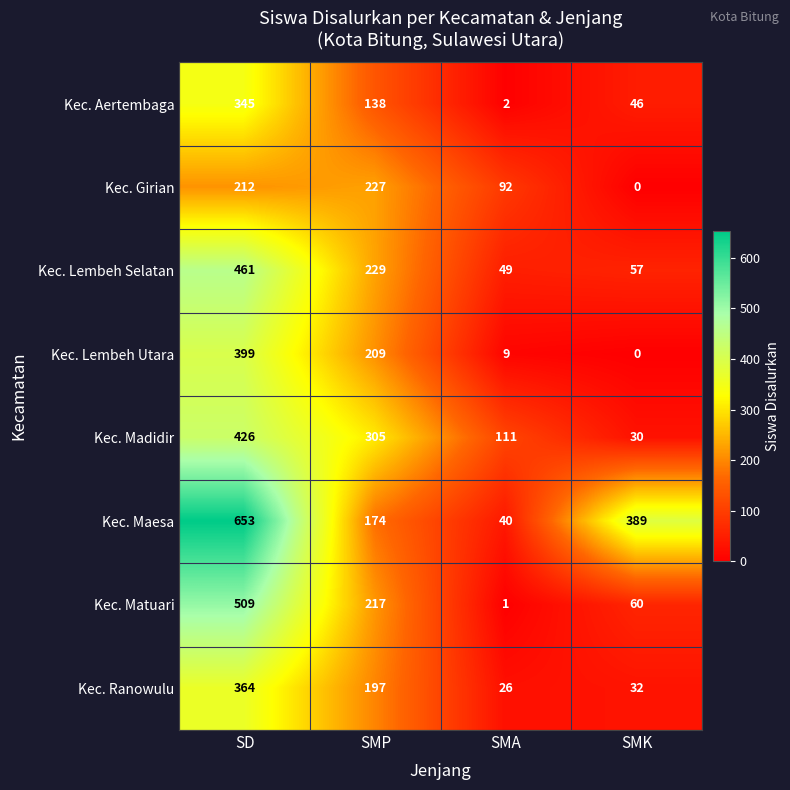

At how many categories does at least one series exceed 255?

3